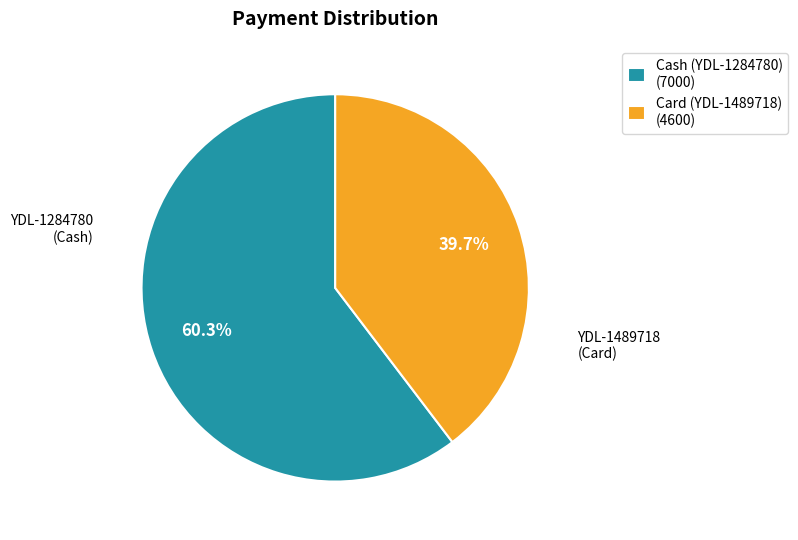

To the nearest percent, what is the average slice percentage?

50%